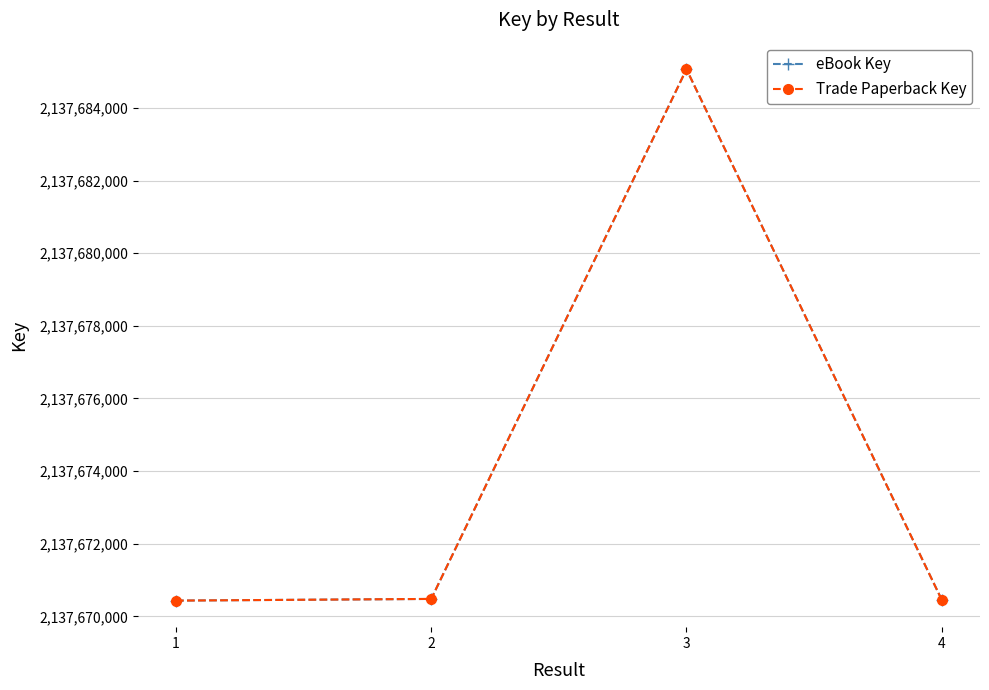

What is the average value of the eBook Key series?

2137674111